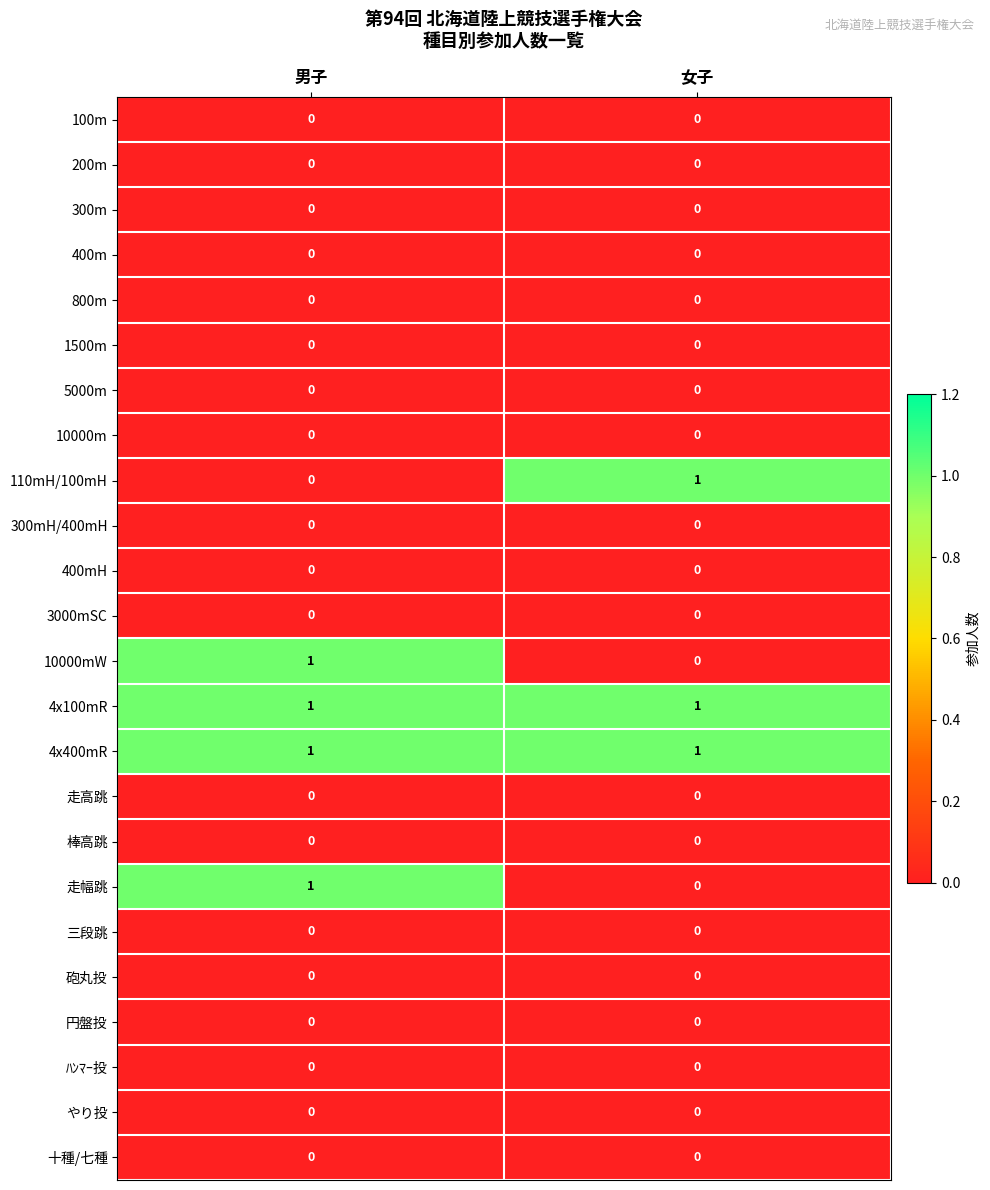

At how many categories does at least one series exceed 0?

2